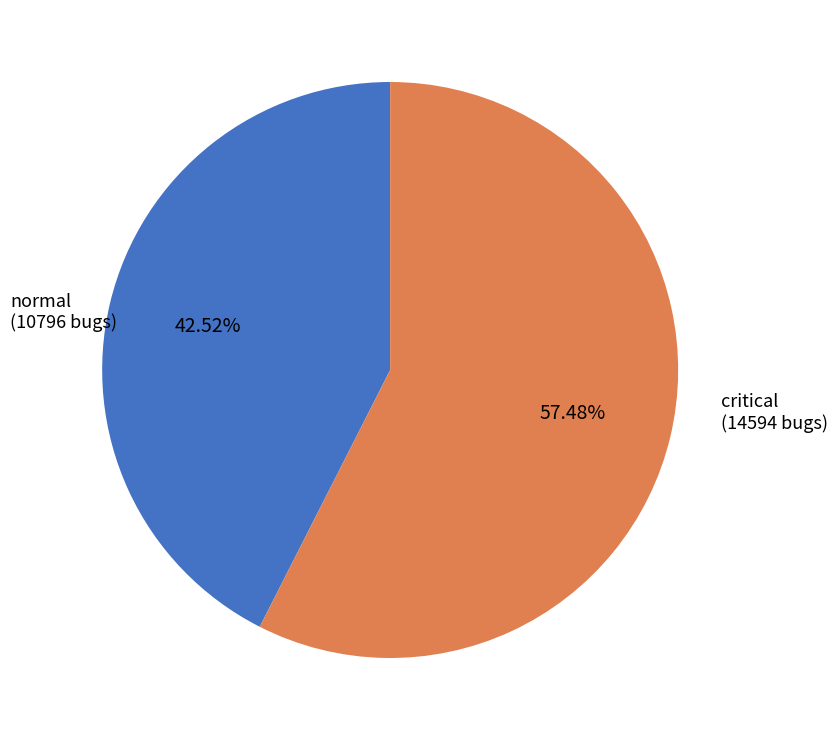

Is there any slice that represents more than half of the pie?

Yes